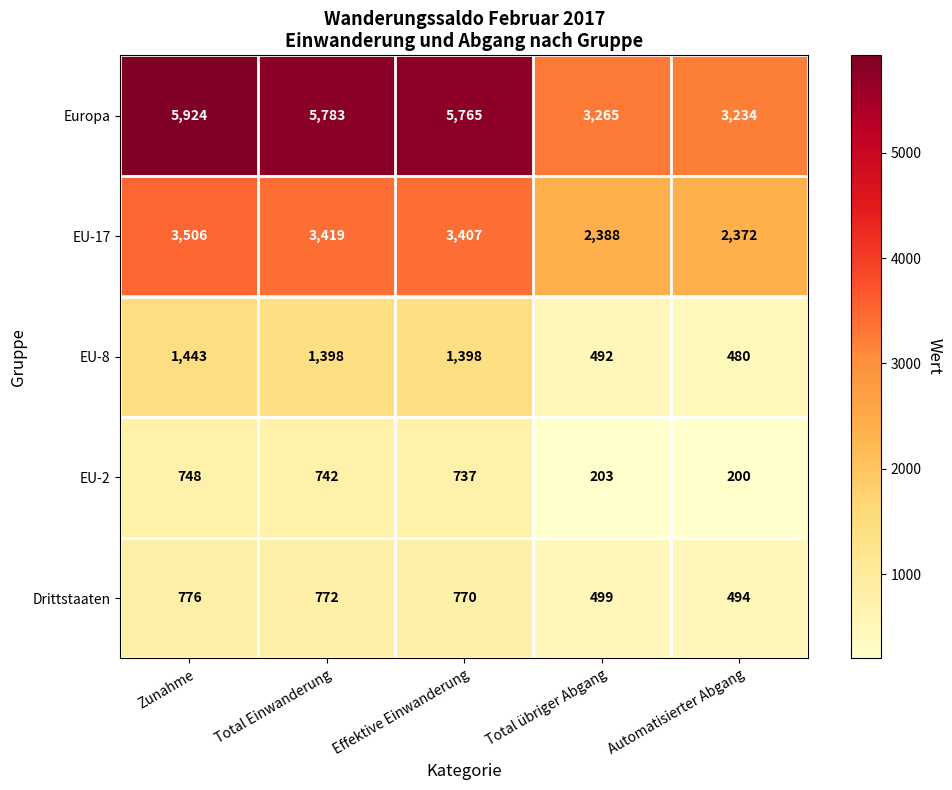

What is the maximum value shown in the chart?

5924